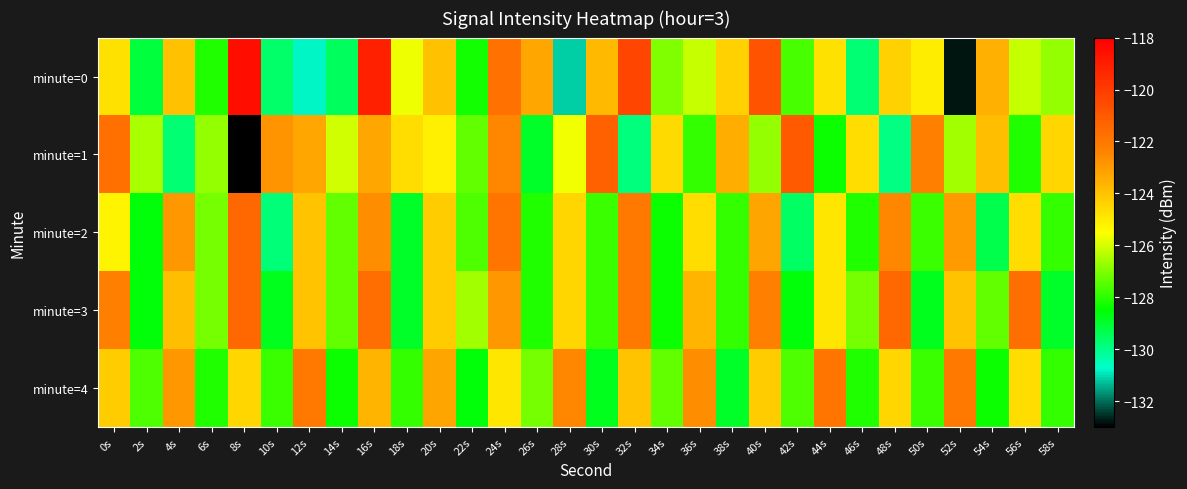

Which series has the largest total across all categories?

minute=3